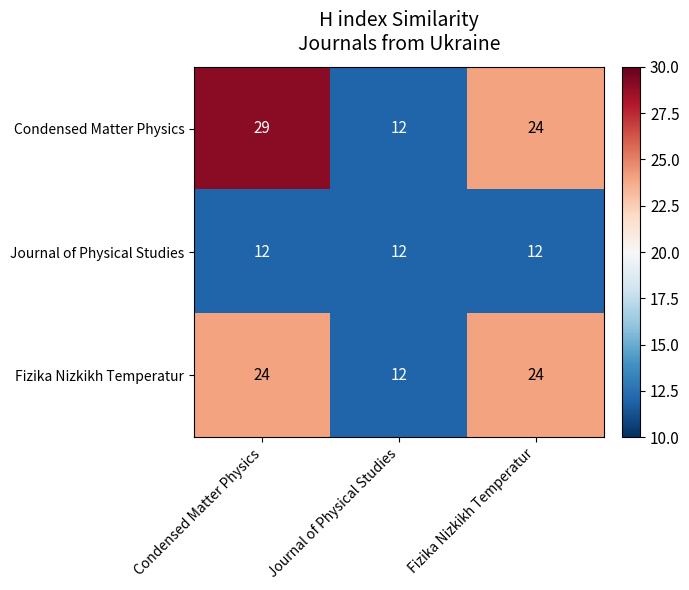

At which label does Condensed Matter Physics reach its minimum?

Journal of Physical Studies